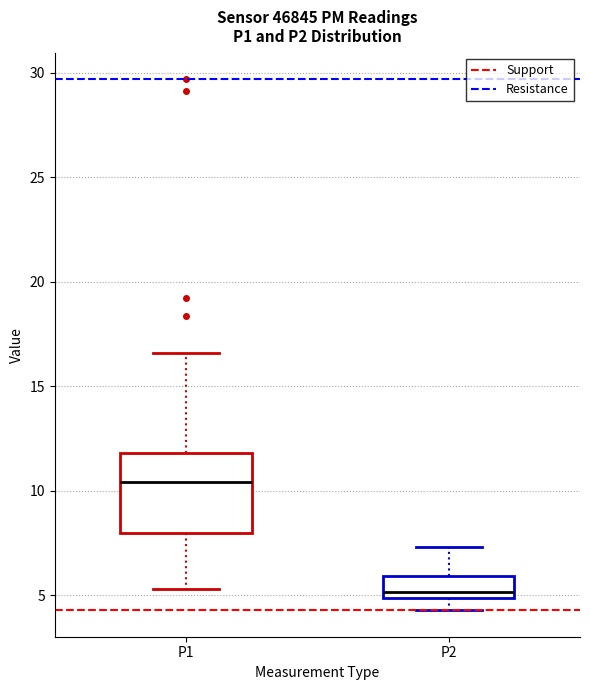

Where does the lower whisker of the box for P2 end on the y-axis? The values are not printed on the chart, so give them approximately, as read against the axis.

4.5